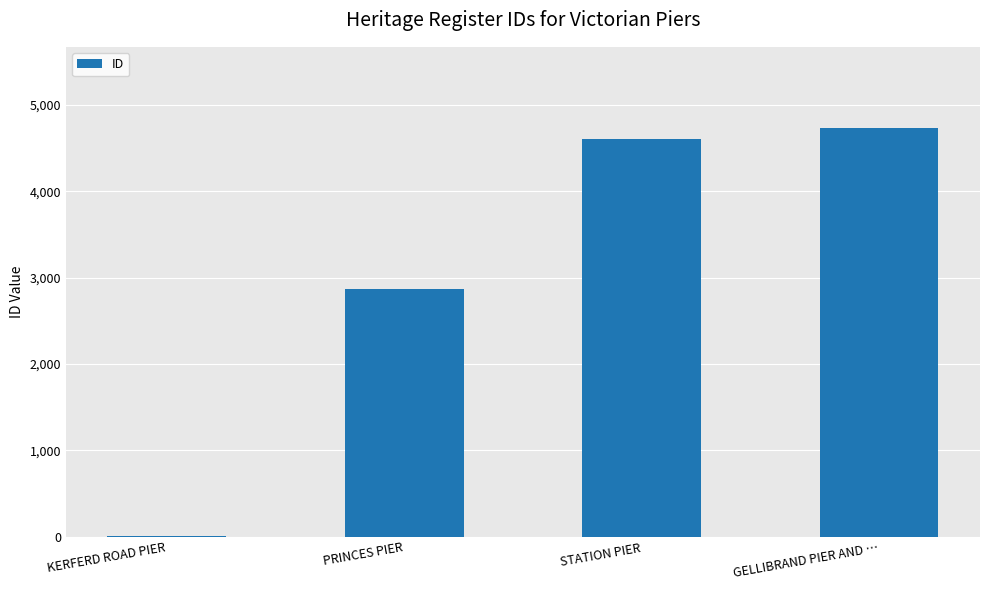

True or false: the data shows 1860 at PRINCES PIER.

False